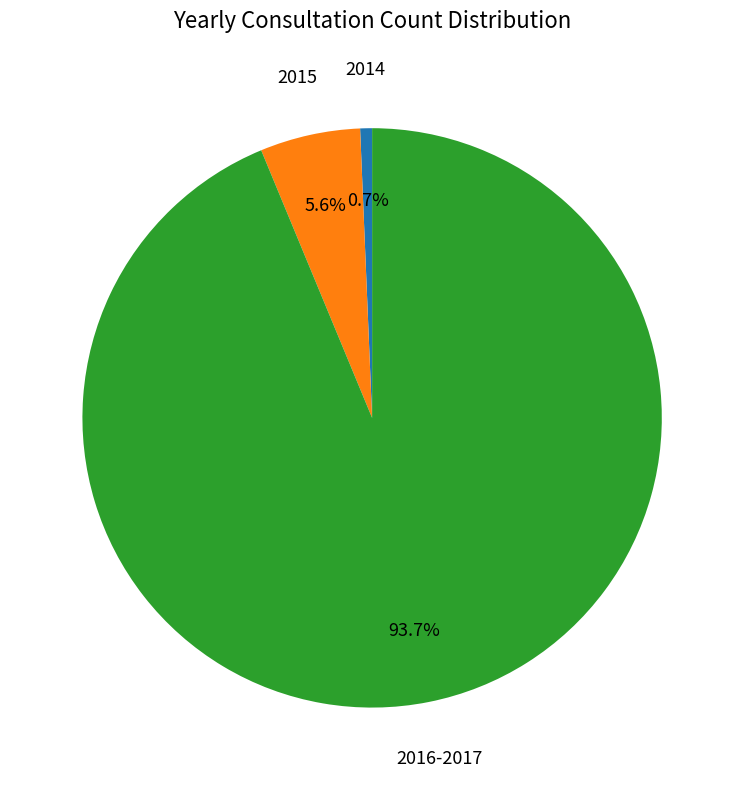

Which has a higher value, 2014 or 2015?

2015